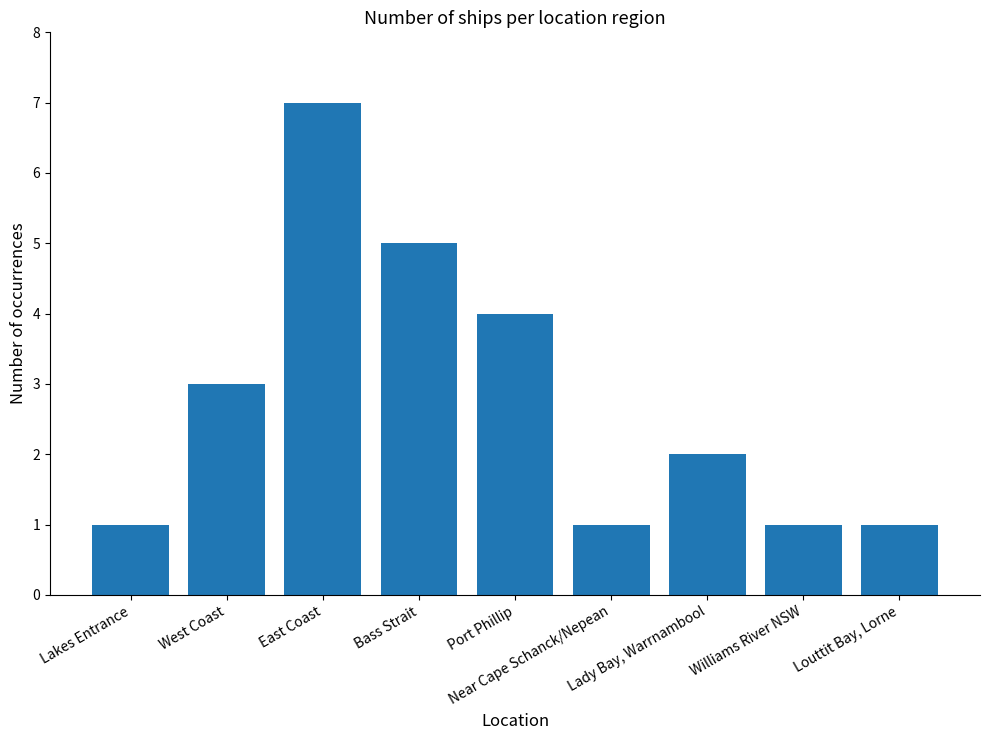

What is the value of the 7th bar from the left?

2